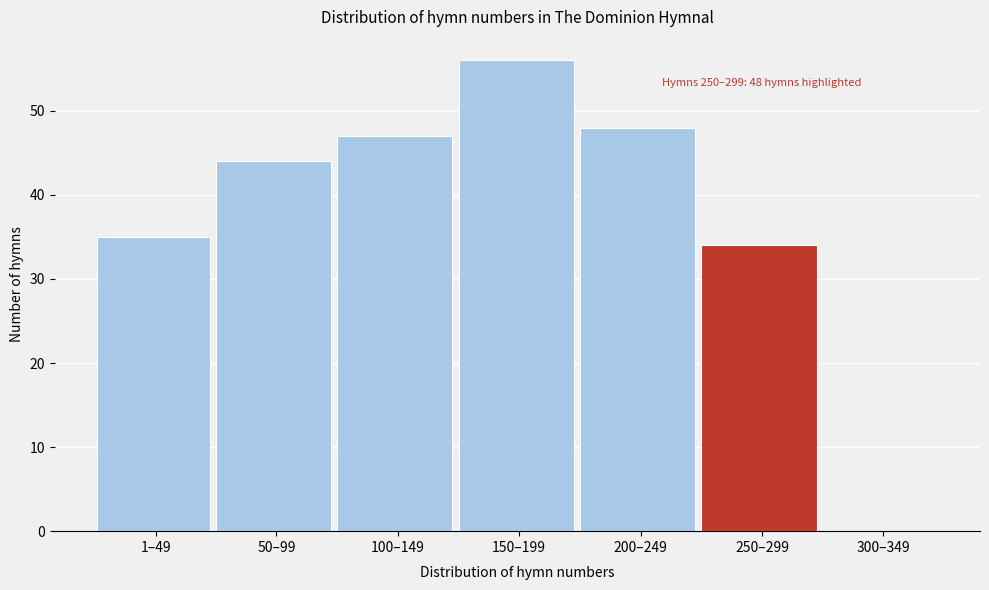

Reading left to right, transcribe all the data shown in this chart.

1–49=35	50–99=44	100–149=47	150–199=56	200–249=48	250–299=34	300–349=0